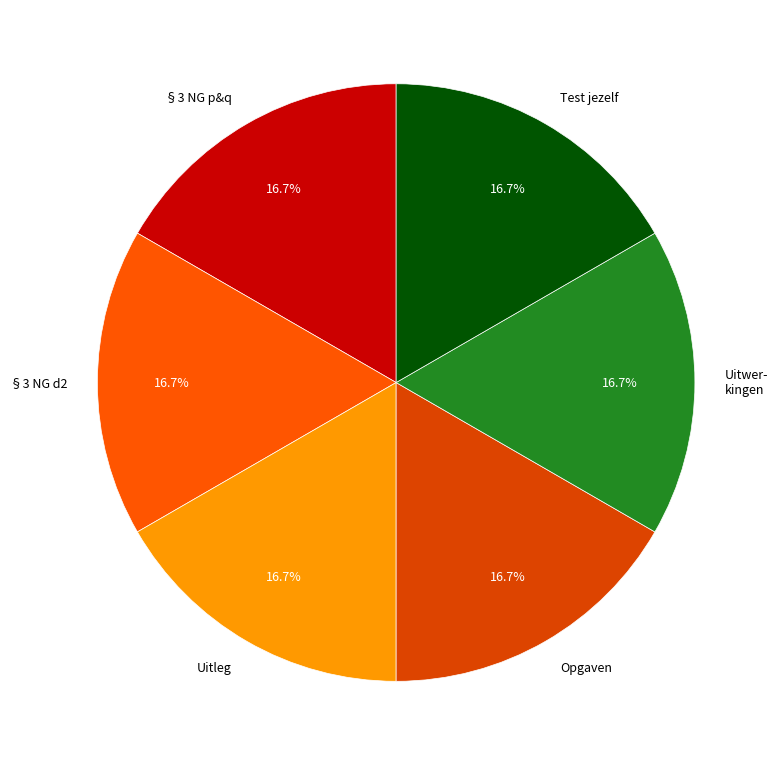

Approximately how many times larger is the value at Uitleg compared to Opgaven?

1.0